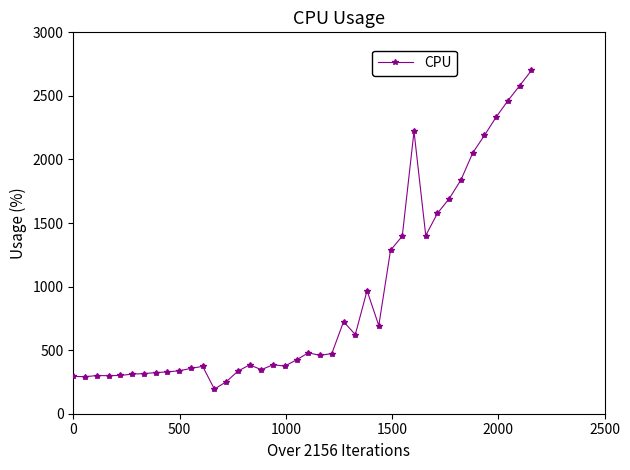

What is the sum of all values?

36678.0